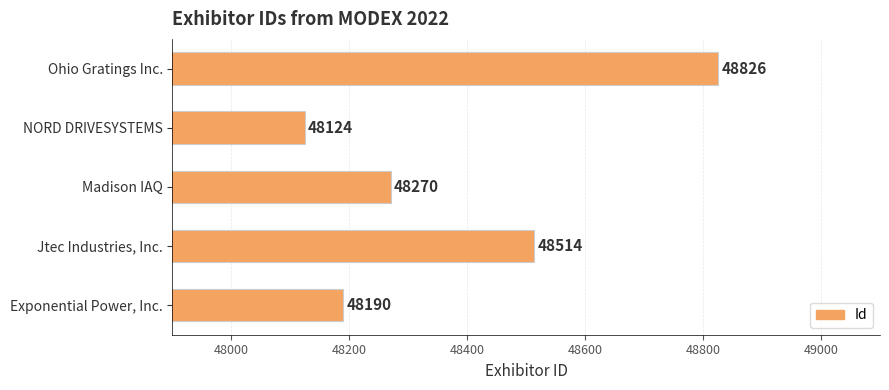

The chart shows a value of 83355 at Exponential Power, Inc.. True or false?

False